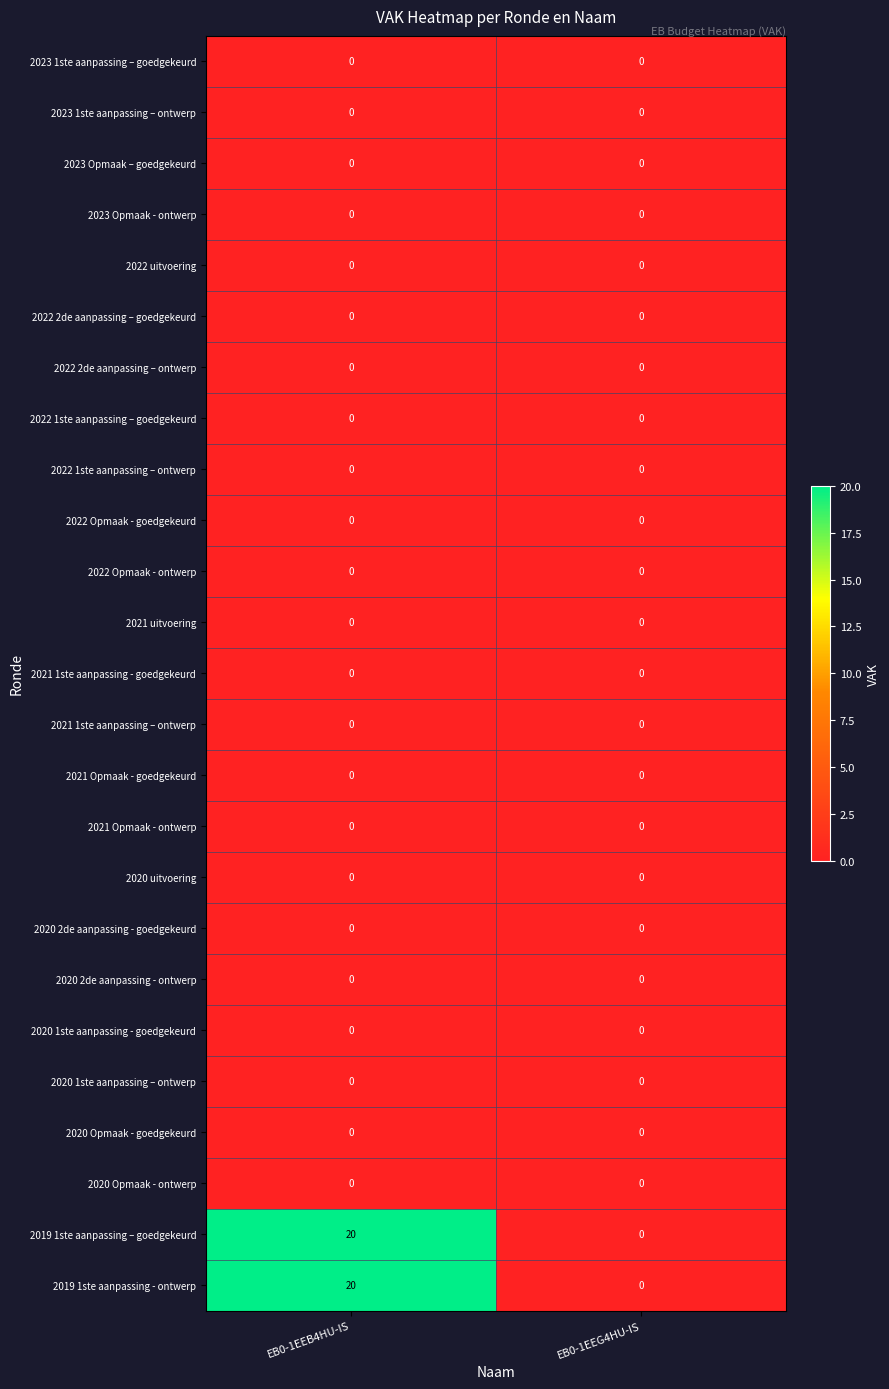

The 2022 1ste aanpassing – goedgekeurd series shows 0 at EB0-1EEG4HU-IS. True or false?

True